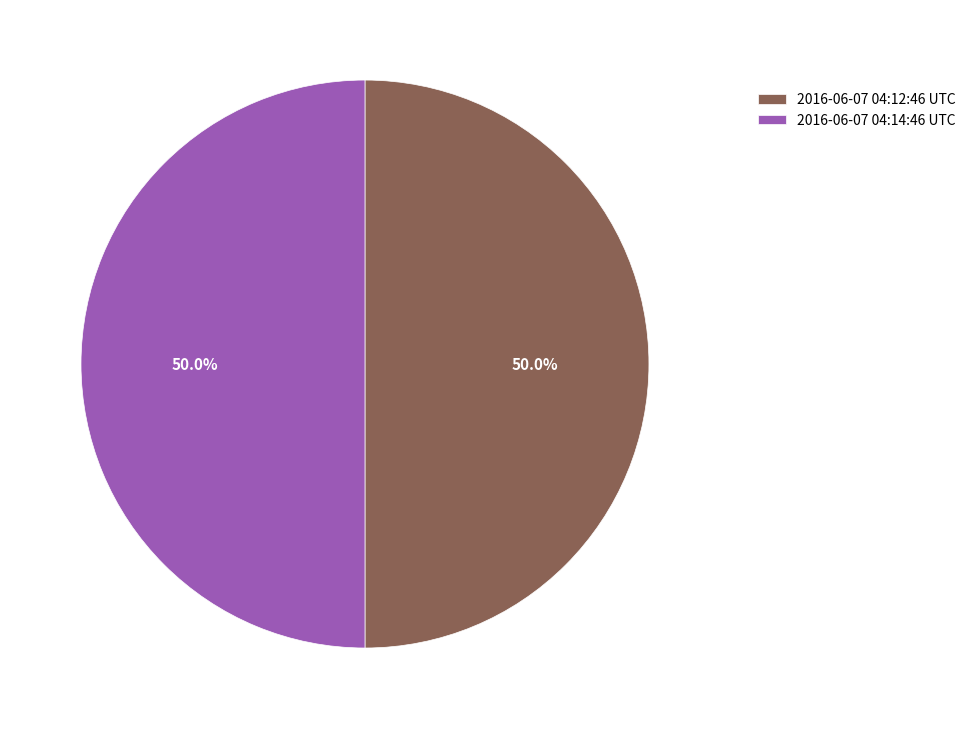

Do 2016-06-07 04:12:46 UTC and 2016-06-07 04:14:46 UTC together represent more than half of the pie?

Yes